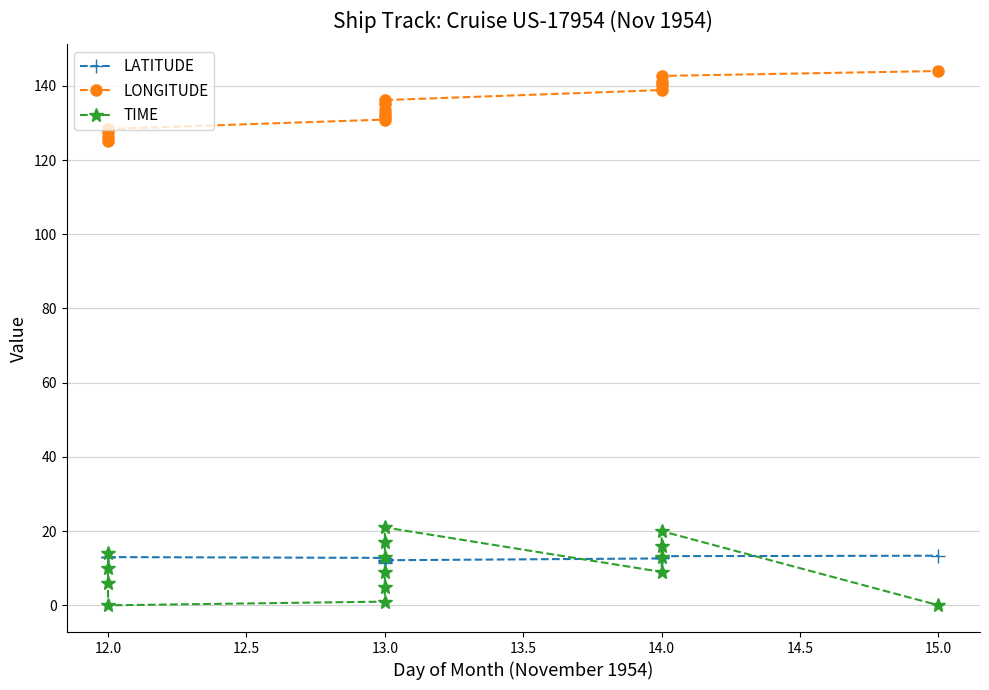

Is this an area chart (filled region under the line)?

No